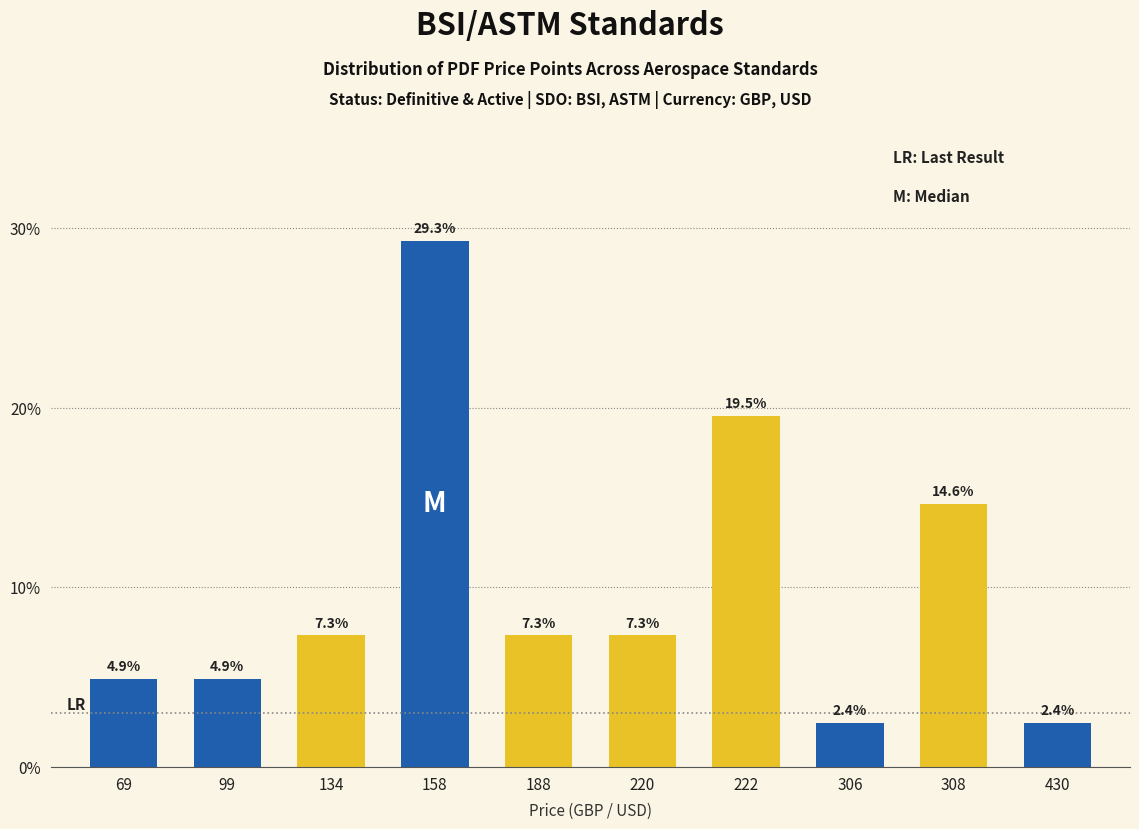

The value at 158 is 9.4. True or false?

False